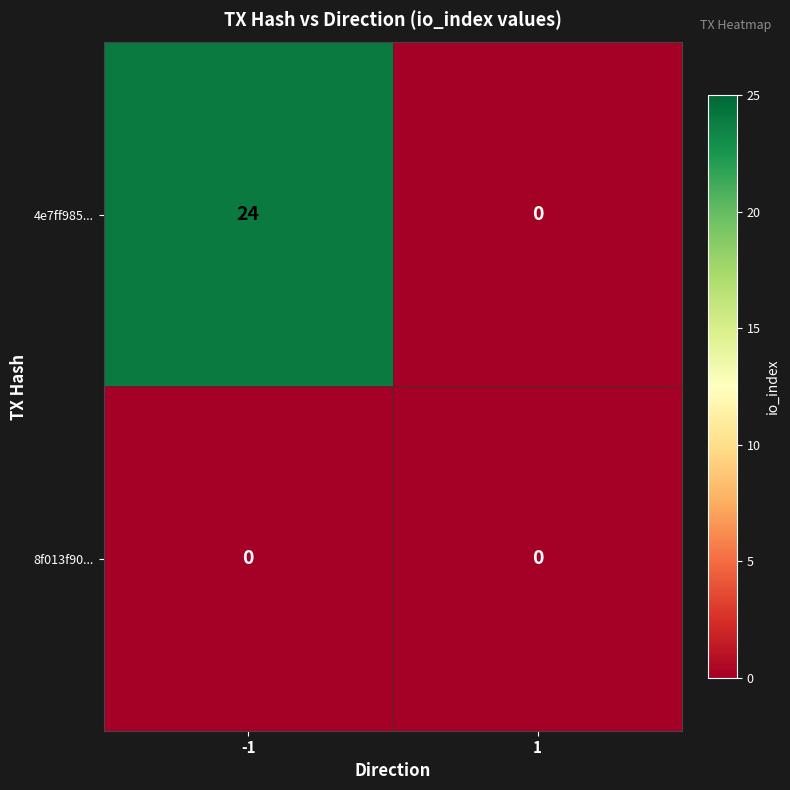

Which series changed the most between -1 and 1?

4e7ff985...